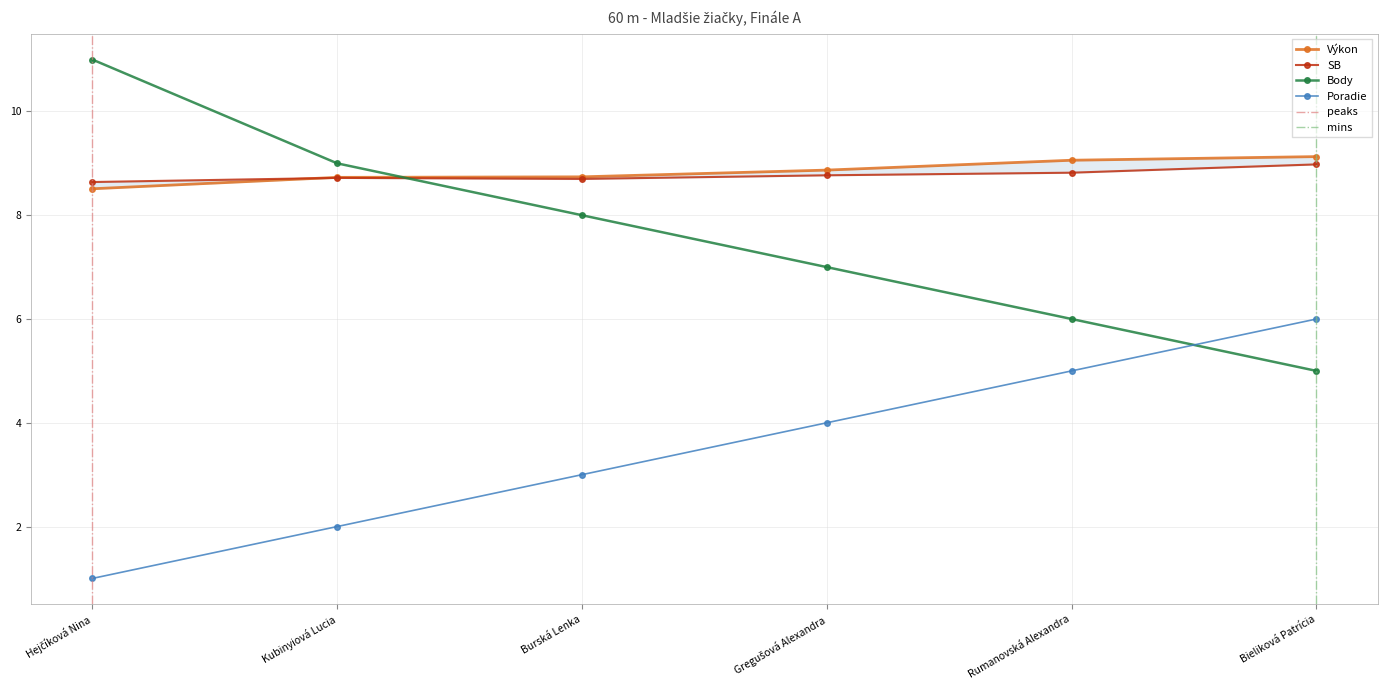

Reading left to right, transcribe all the data shown in this chart.

Poradie: Hejčíková Nina=1.0	Kubinyiová Lucia=2.0	Burská Lenka=3.0	Gregušová Alexandra=4.0	Rumanovská Alexandra=5.0	Bieliková Patrícia=6.0
Výkon: Hejčíková Nina=8.5	Kubinyiová Lucia=8.7	Burská Lenka=8.7	Gregušová Alexandra=8.9	Rumanovská Alexandra=9.1	Bieliková Patrícia=9.1
Body: Hejčíková Nina=11.0	Kubinyiová Lucia=9.0	Burská Lenka=8.0	Gregušová Alexandra=7.0	Rumanovská Alexandra=6.0	Bieliková Patrícia=5.0
SB: Hejčíková Nina=8.6	Kubinyiová Lucia=8.7	Burská Lenka=8.7	Gregušová Alexandra=8.8	Rumanovská Alexandra=8.8	Bieliková Patrícia=9.0